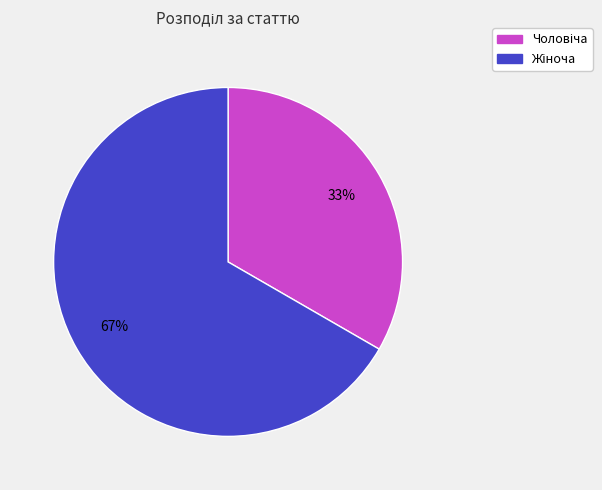

Does any single category account for the majority?

Yes